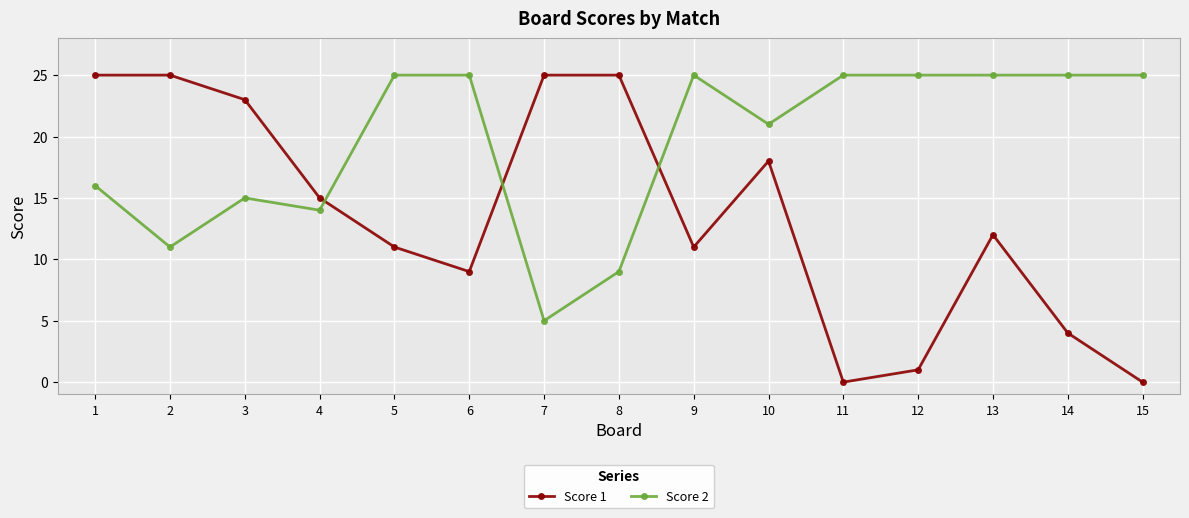

The Score 2 series shows 41 at 15. True or false?

False